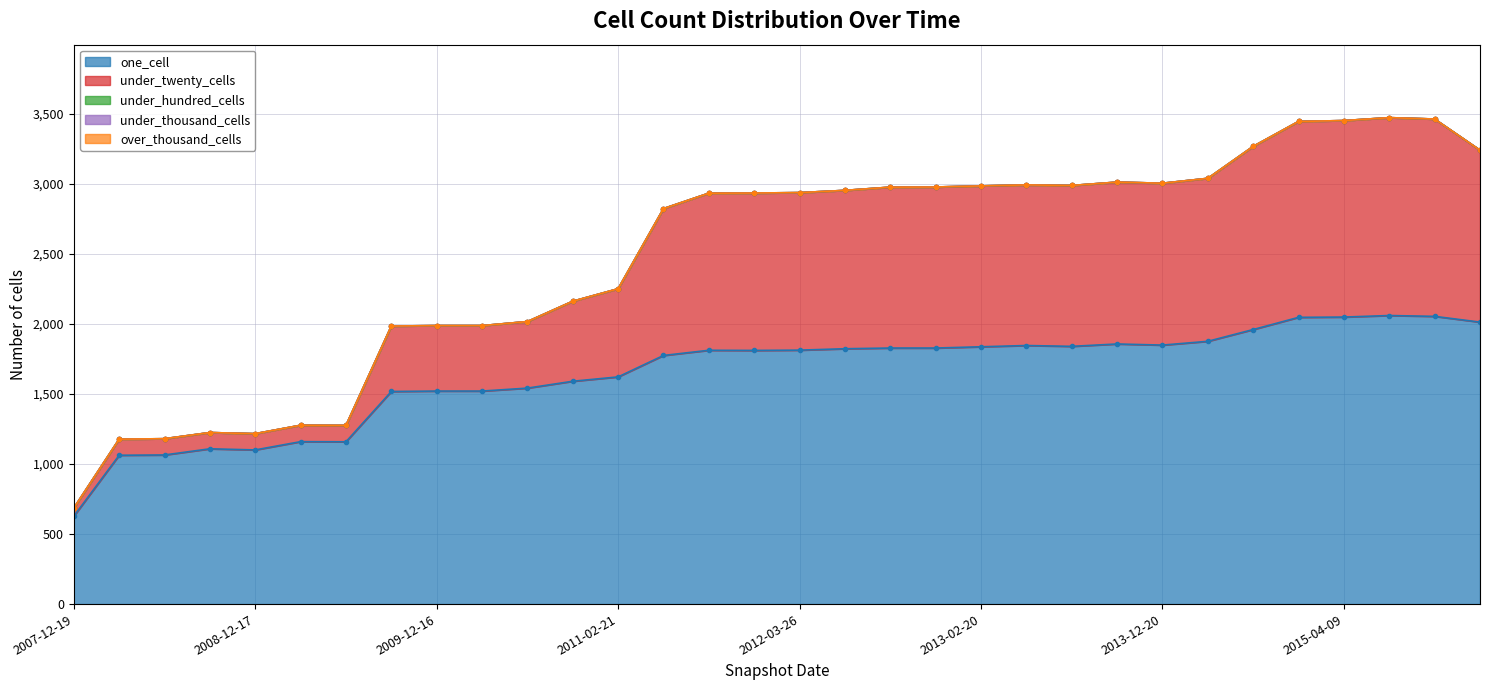

What is the difference between the highest and lowest values at 2008-04-01?

1062